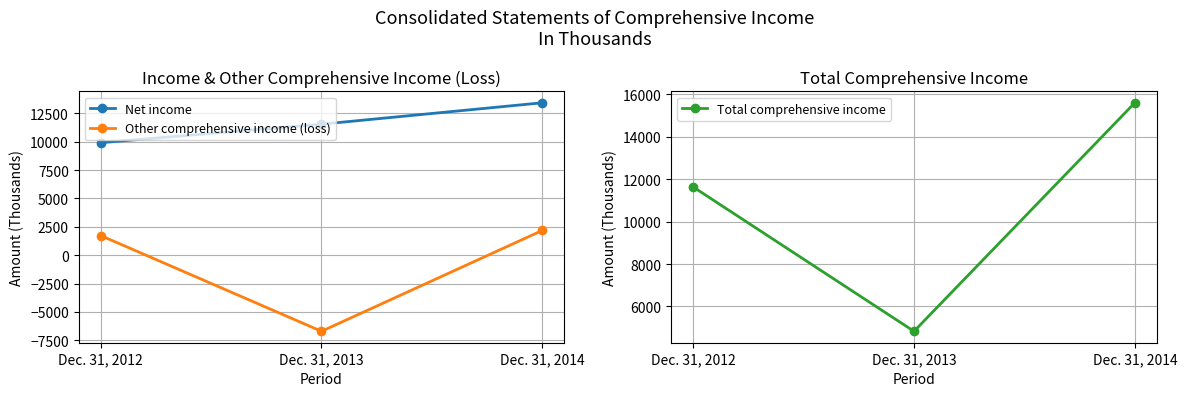

What value does the Net income series have at Dec. 31, 2014, to the nearest 100?

13400